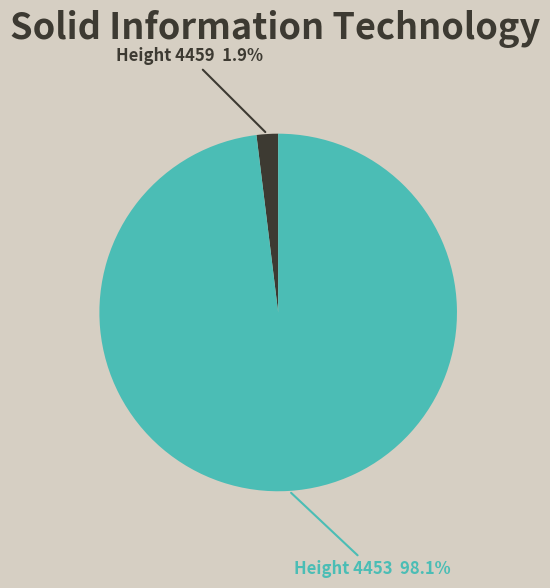

Is there any slice that represents more than half of the pie?

Yes